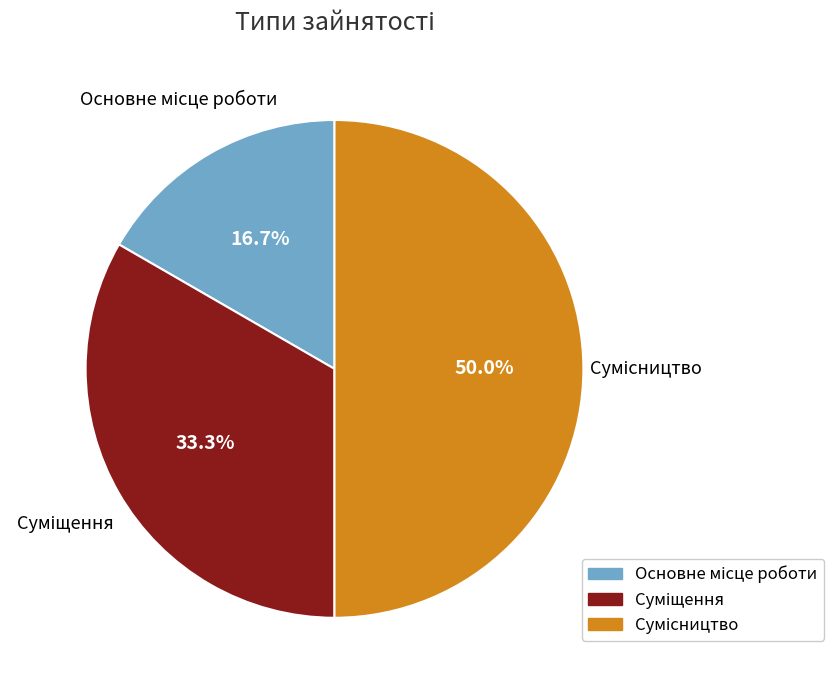

To the nearest percent, what percentage of the pie is Сумісництво?

50%